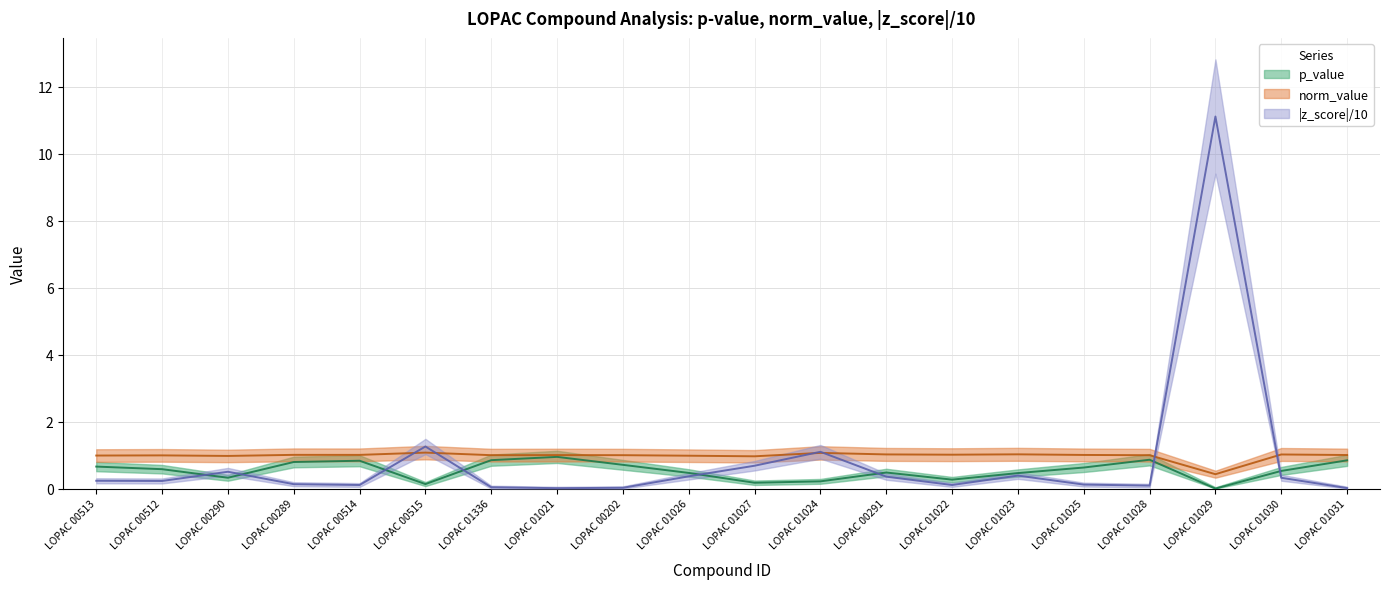

What is the value of the z_score_scaled point at the 15th from the left?

0.4